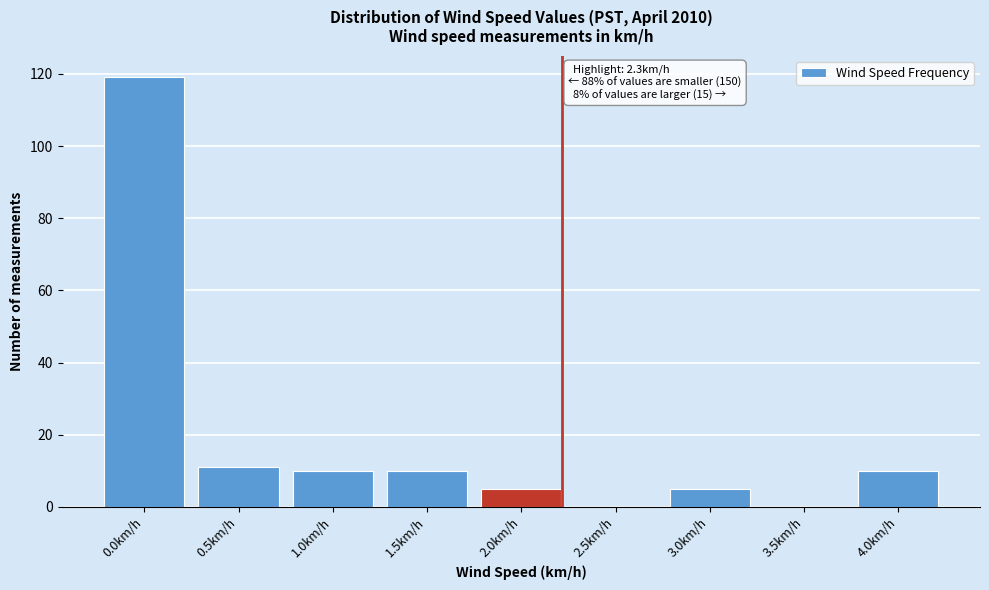

Reading left to right, list all the values displayed in this chart.

0.0km/h=119	0.5km/h=11	1.0km/h=10	1.5km/h=10	2.0km/h=5	2.5km/h=0	3.0km/h=5	3.5km/h=0	4.0km/h=10